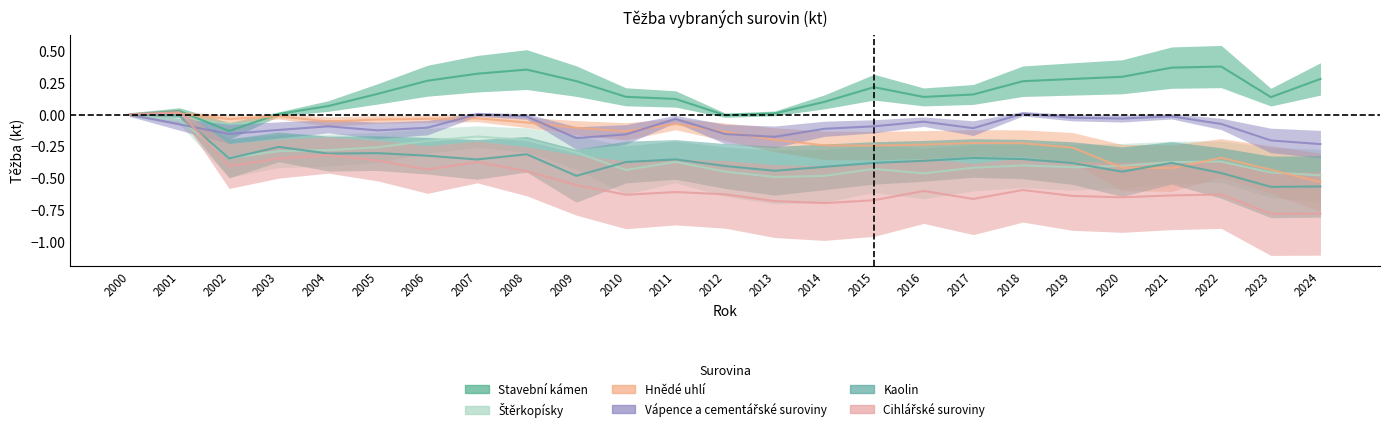

How many interior local peaks does the Štěrkopísky series have?

5